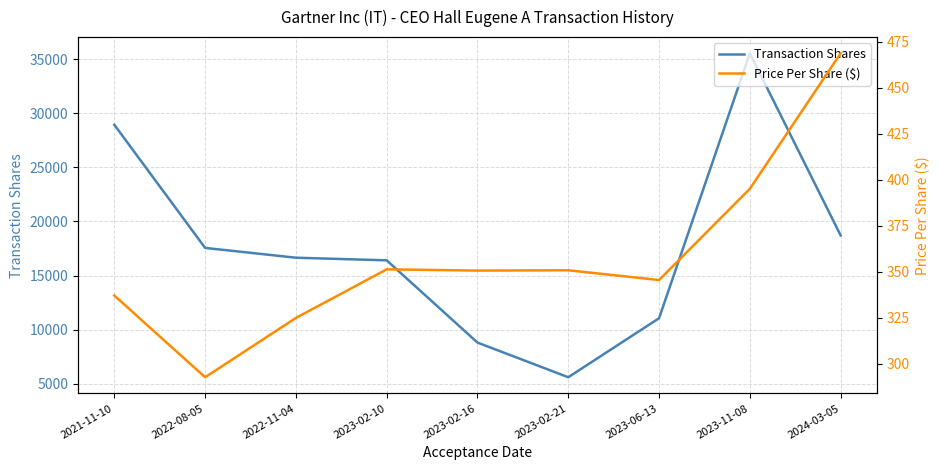

Reading left to right, list all the values displayed in this chart.

Transaction Shares: 2021-11-10=28937.0	2022-08-05=17558.0	2022-11-04=16652.0	2023-02-10=16410.0	2023-02-16=8807.0	2023-02-21=5604.0	2023-06-13=11058.0	2023-11-08=35546.0	2024-03-05=18716.0
Price Per Share ($): 2021-11-10=337.1	2022-08-05=292.7	2022-11-04=324.9	2023-02-10=351.3	2023-02-16=350.7	2023-02-21=350.8	2023-06-13=345.5	2023-11-08=395.1	2024-03-05=468.8